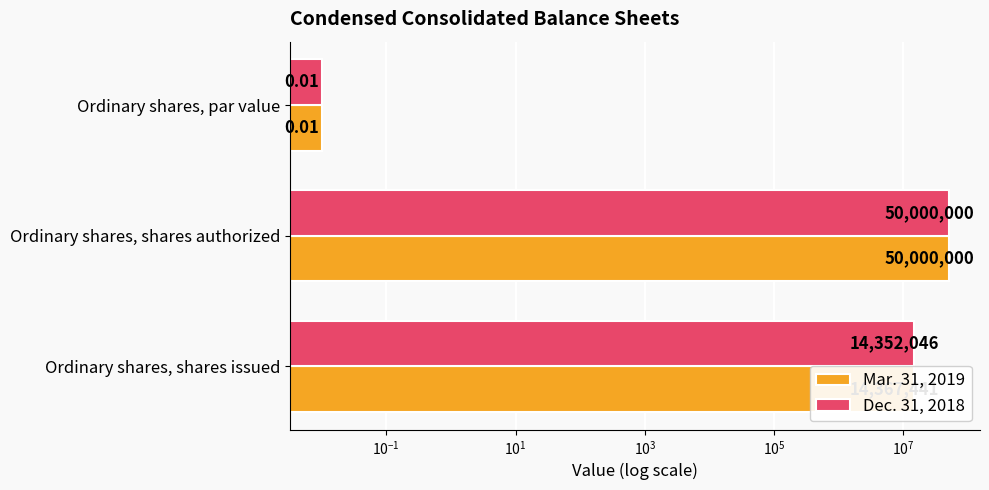

Is the value of Dec. 31, 2018 at Ordinary shares, shares authorized greater than the value of Mar. 31, 2019 at Ordinary shares, par value?

Yes